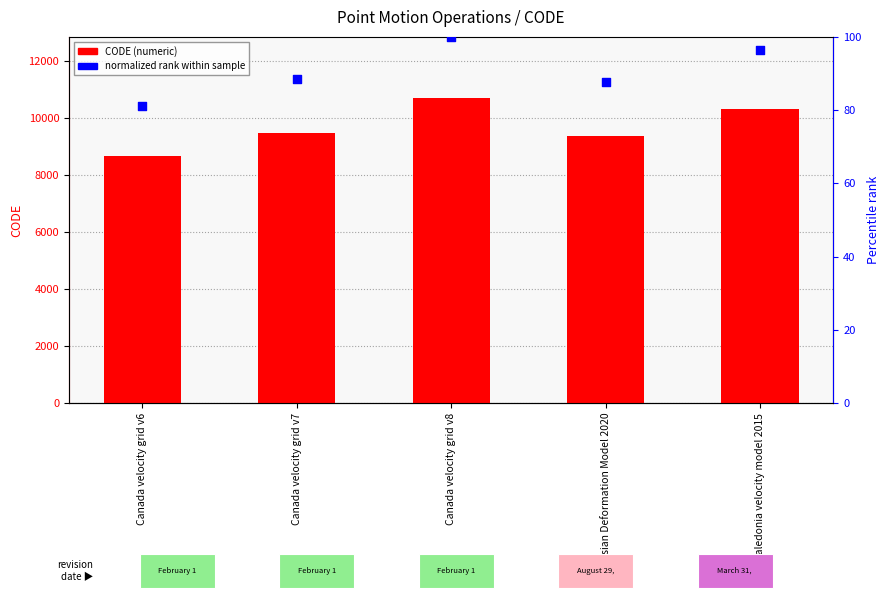

What are all the series names shown in the legend?

CODE, normalized rank